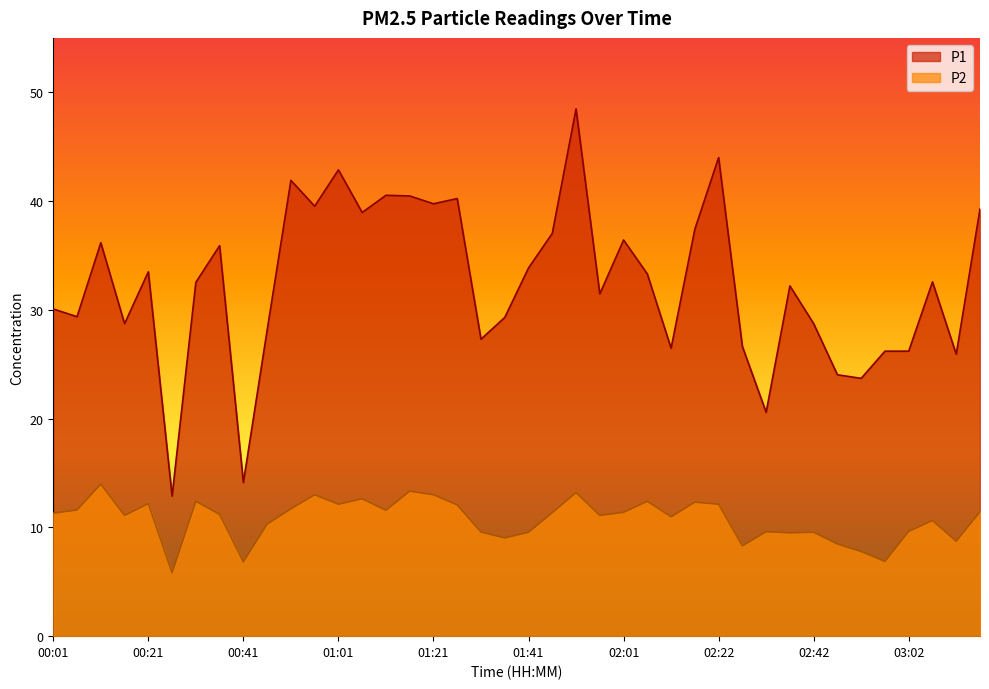

List the labels in order of P2 value, largest first.

00:11, 01:16, 01:51, 00:56, 01:21, 01:06, 00:31, 02:06, 02:17, 00:21, 01:01, 02:22, 01:26, 00:51, 00:06, 01:11, 03:17, 02:01, 01:46, 00:01, 00:36, 00:16, 01:56, 02:11, 03:07, 00:46, 03:02, 02:32, 01:31, 01:41, 02:42, 02:37, 01:36, 03:12, 02:47, 02:27, 02:52, 02:57, 00:41, 00:26